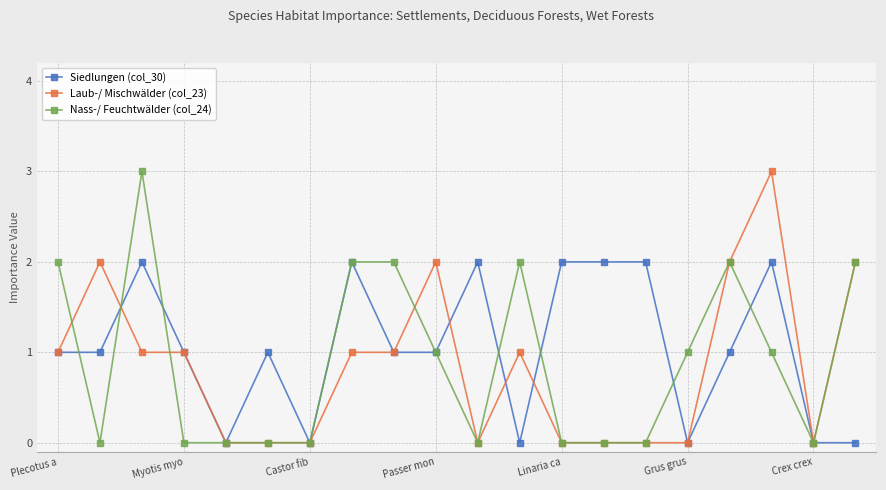

True or false: Laub-/ Mischwälder (col_23) has more than 1 points higher than both neighbors.

True